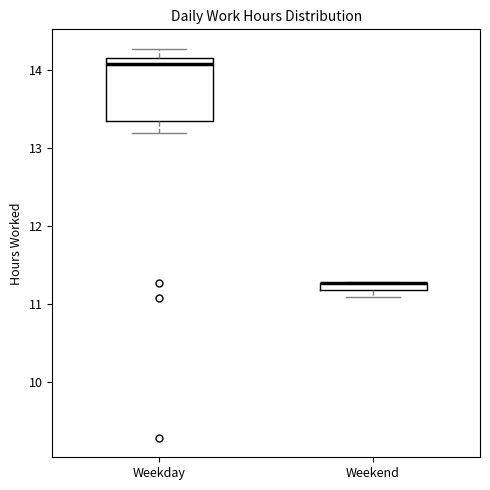

Where does the upper whisker of the box for Weekday end on the y-axis? The values are not printed on the chart, so give them approximately, as read against the axis.

14.3